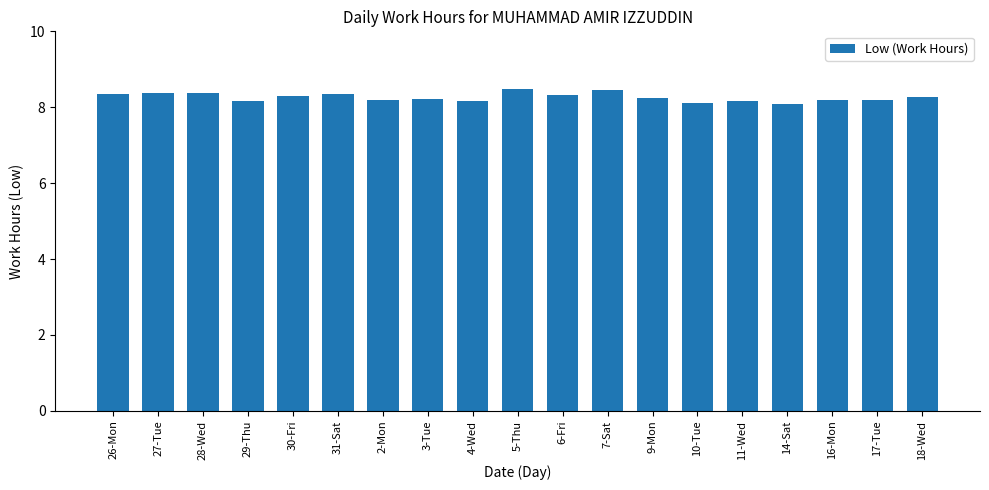

What is the label of the 10th bar from the right?

5-Thu